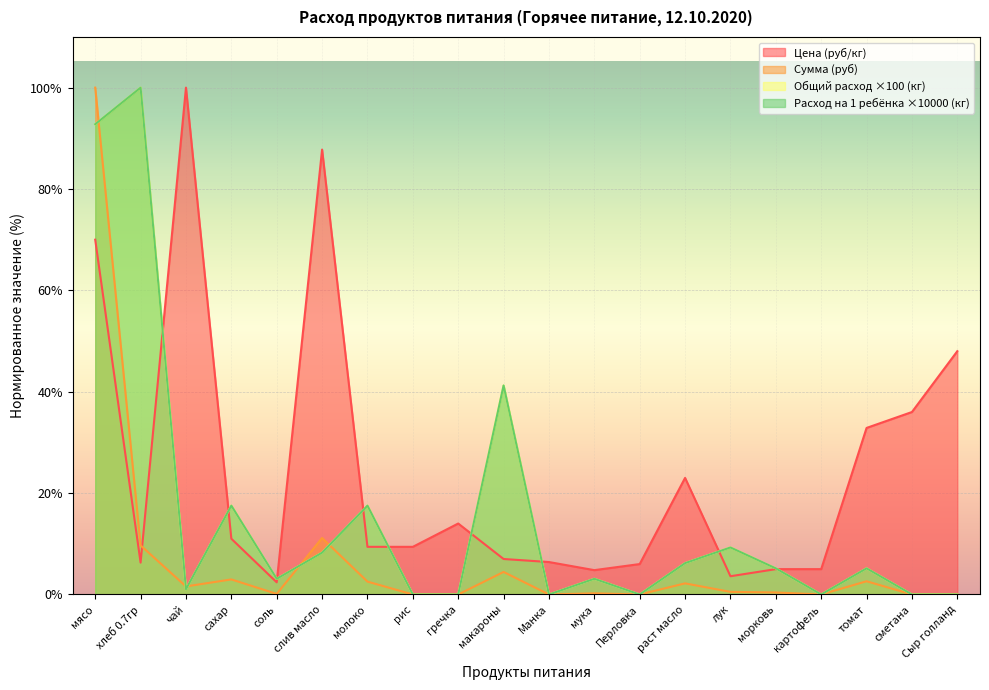

What are all the series names shown in the legend?

Цена (руб/кг), Сумма (руб), Общий расход (кг), Расход на 1 ребёнка (кг)